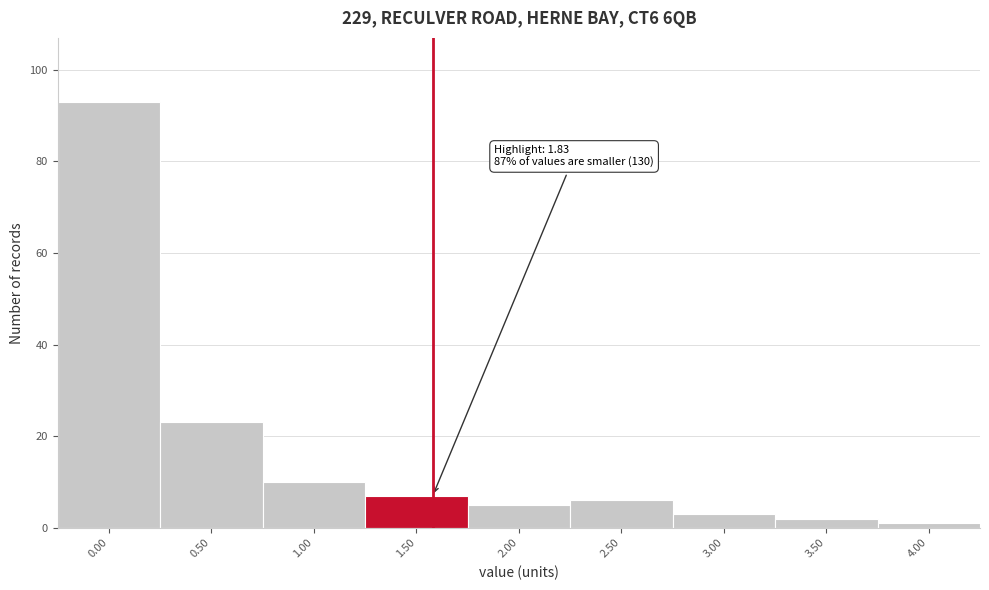

Reading left to right, transcribe all the data shown in this chart.

0.00=93	0.50=23	1.00=10	1.50=7	2.00=5	2.50=6	3.00=3	3.50=2	4.00=1